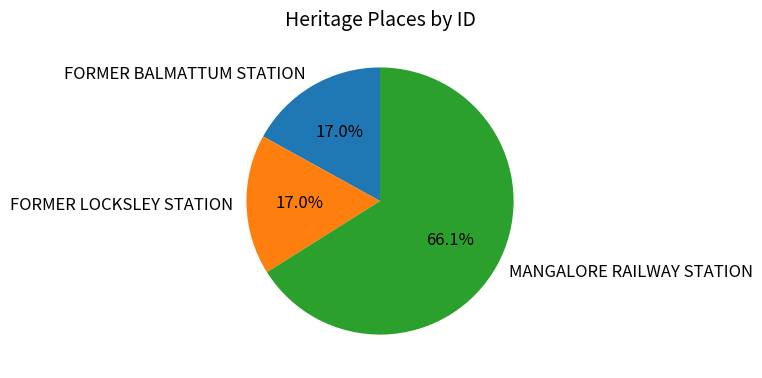

Which slice is the largest?

MANGALORE RAILWAY STATION